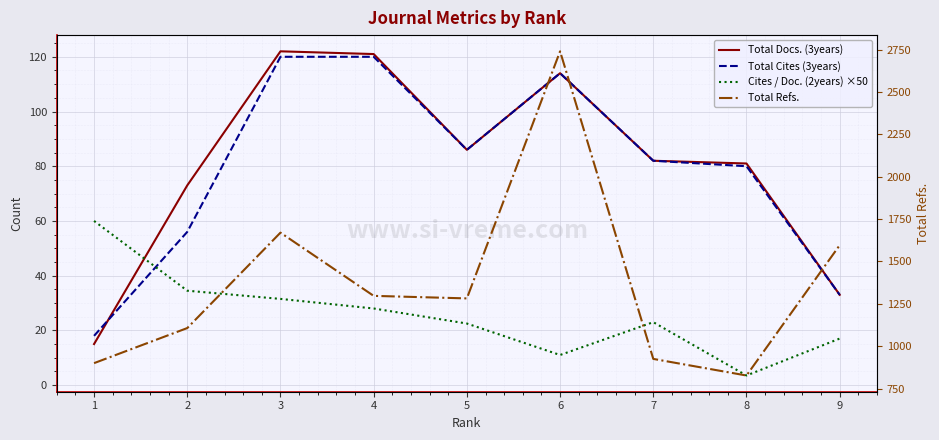

How many interior local valleys does the Total Docs. (3years) series have?

1